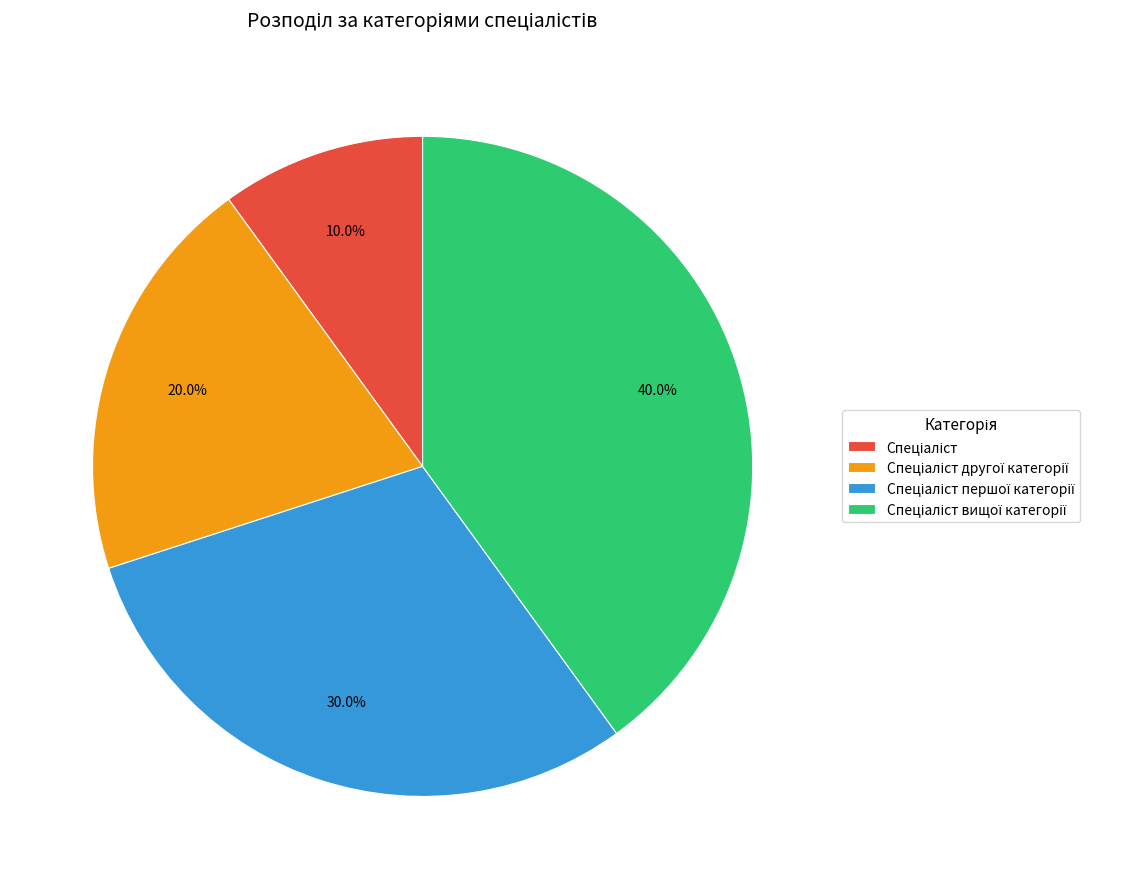

To the nearest percent, what is the average slice percentage?

25%